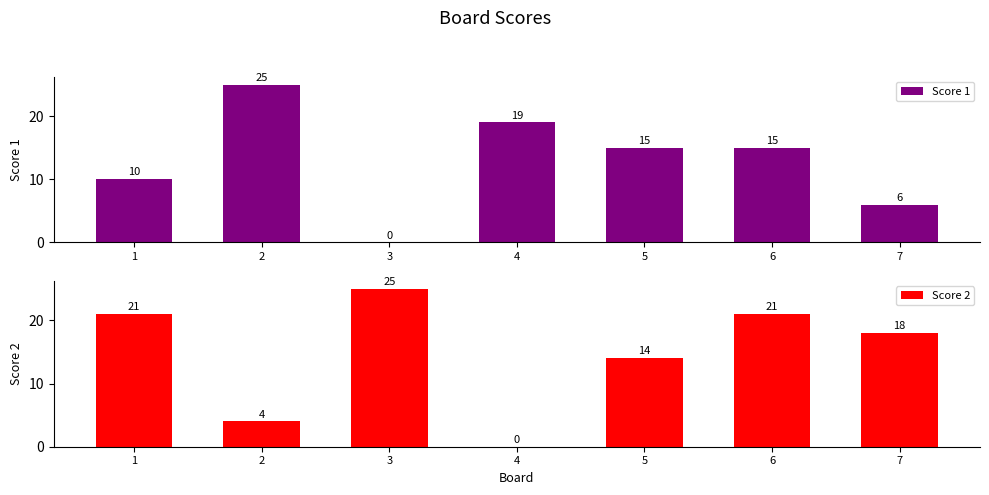

What are all the series names shown in the legend?

Score 1, Score 2